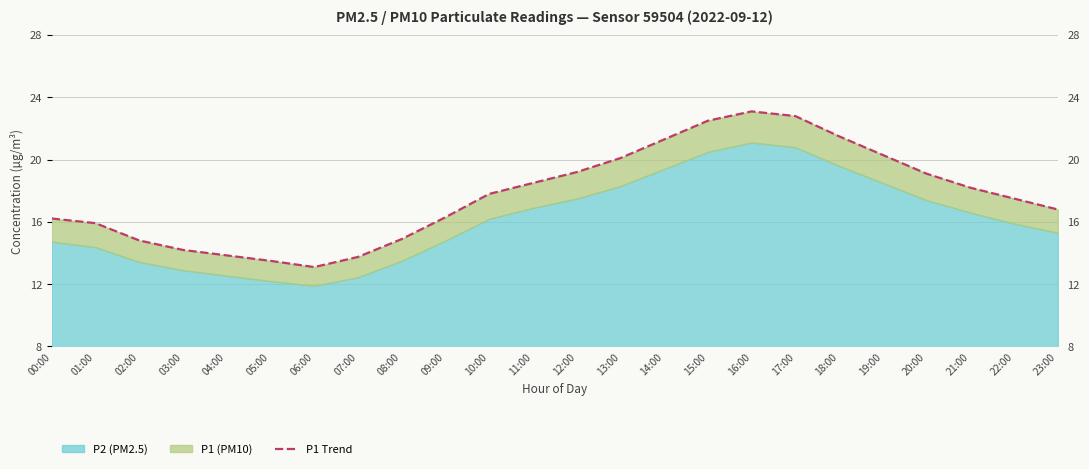

What is the change in value from 00:00 to 12:00?

+3.0